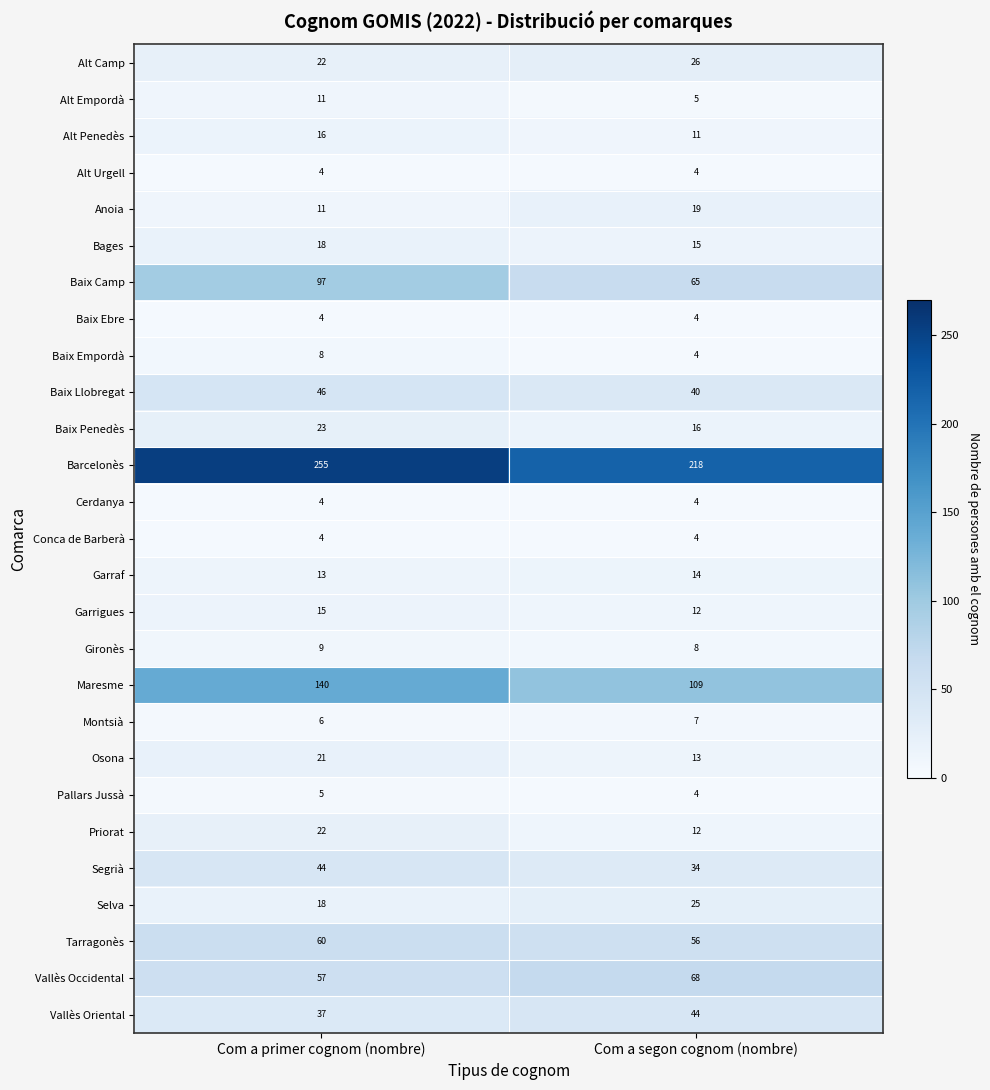

List the labels in order of Pallars Jussà value, smallest first.

Com a segon cognom (nombre), Com a primer cognom (nombre)